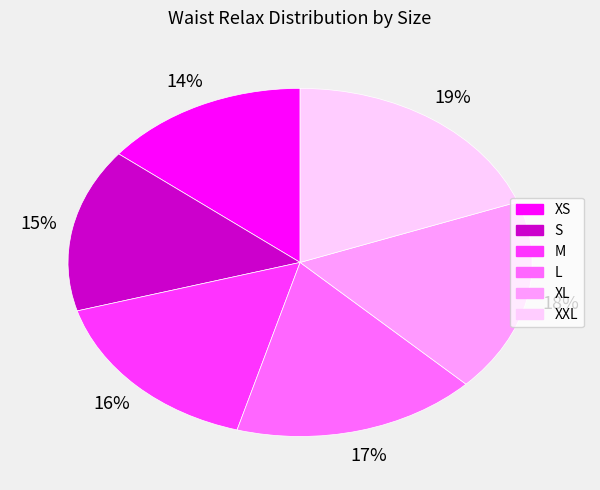

True or false: L accounts for 17% of the total.

True